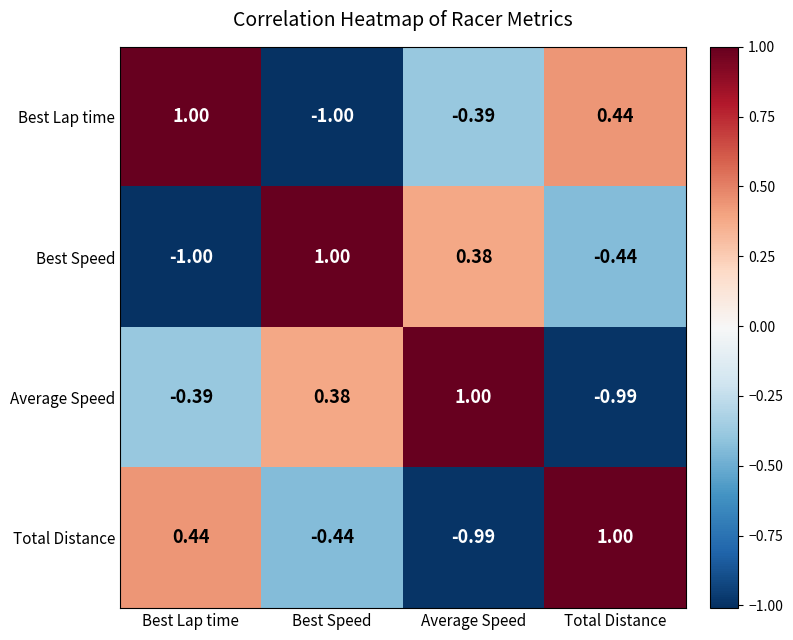

How many negative values does the Best Speed series have?

2